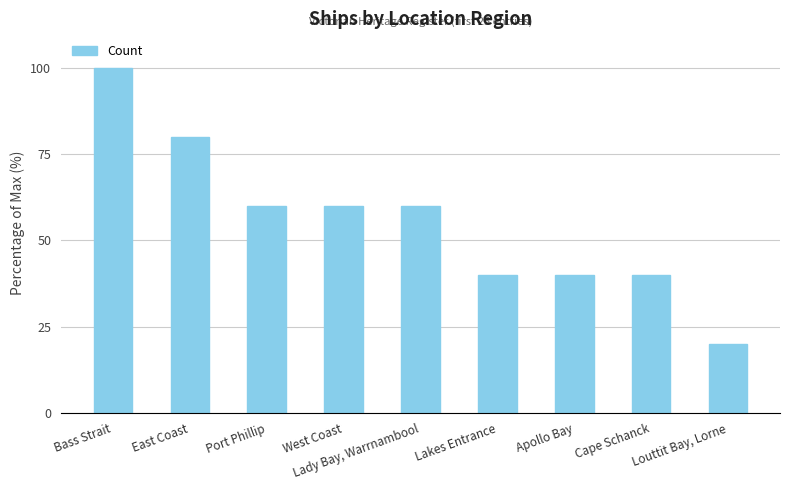

At which category does the chart reach its minimum across all series?

Louttit Bay, Lorne